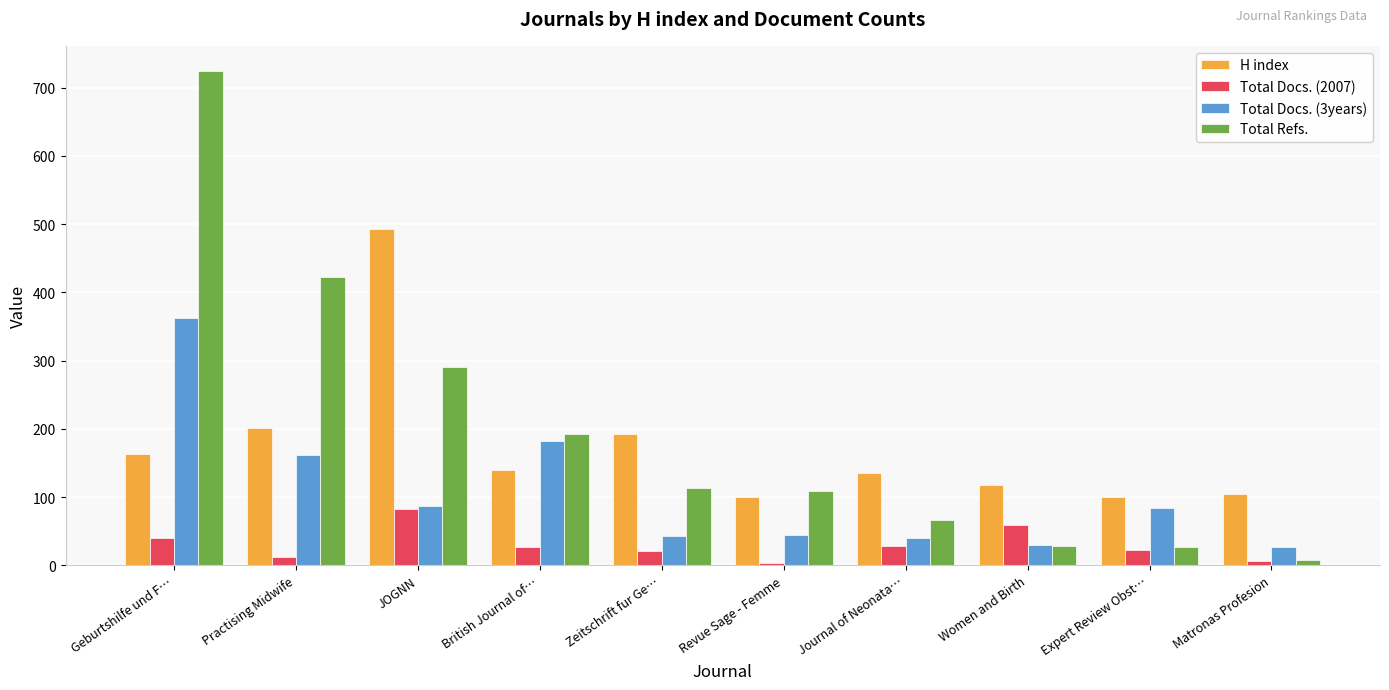

How many bars are there in each group?

4